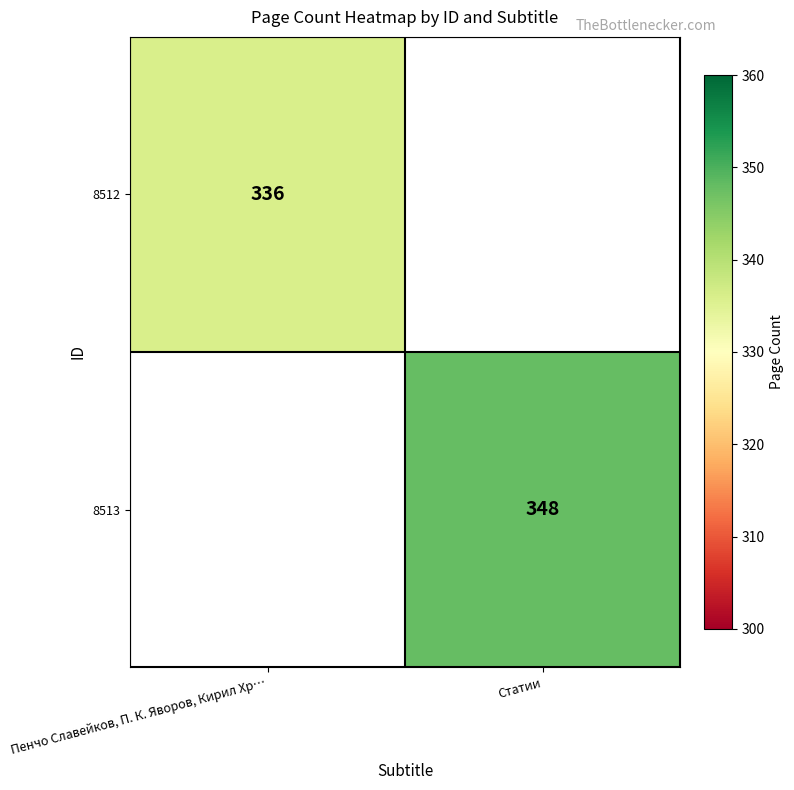

The value of 8512 at Пенчо Славейков, П. К. Яворов, Кирил Хр… is 336. True or false?

True